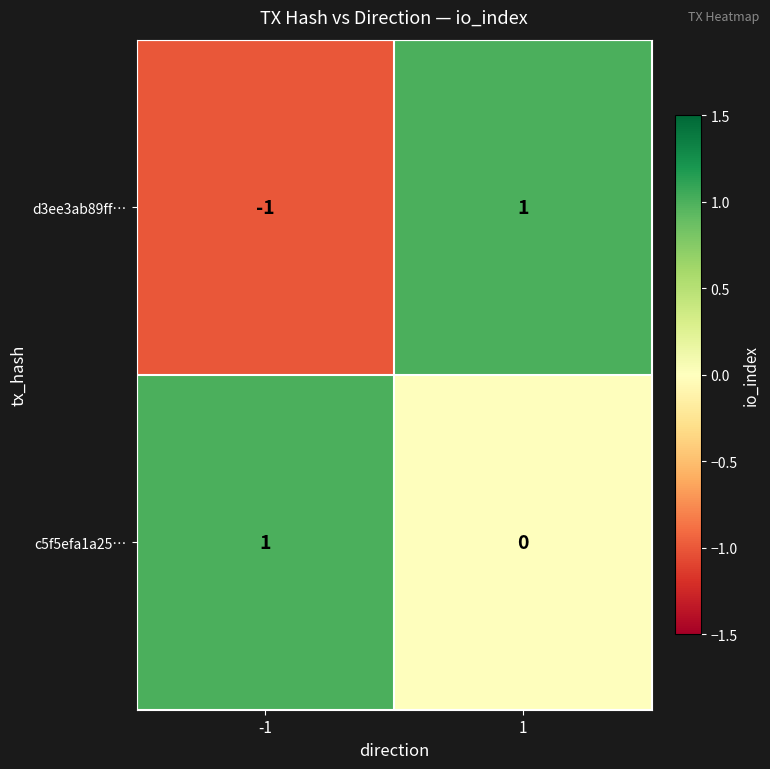

Is it true that d3ee3ab89ff… equals -1 at -1?

True